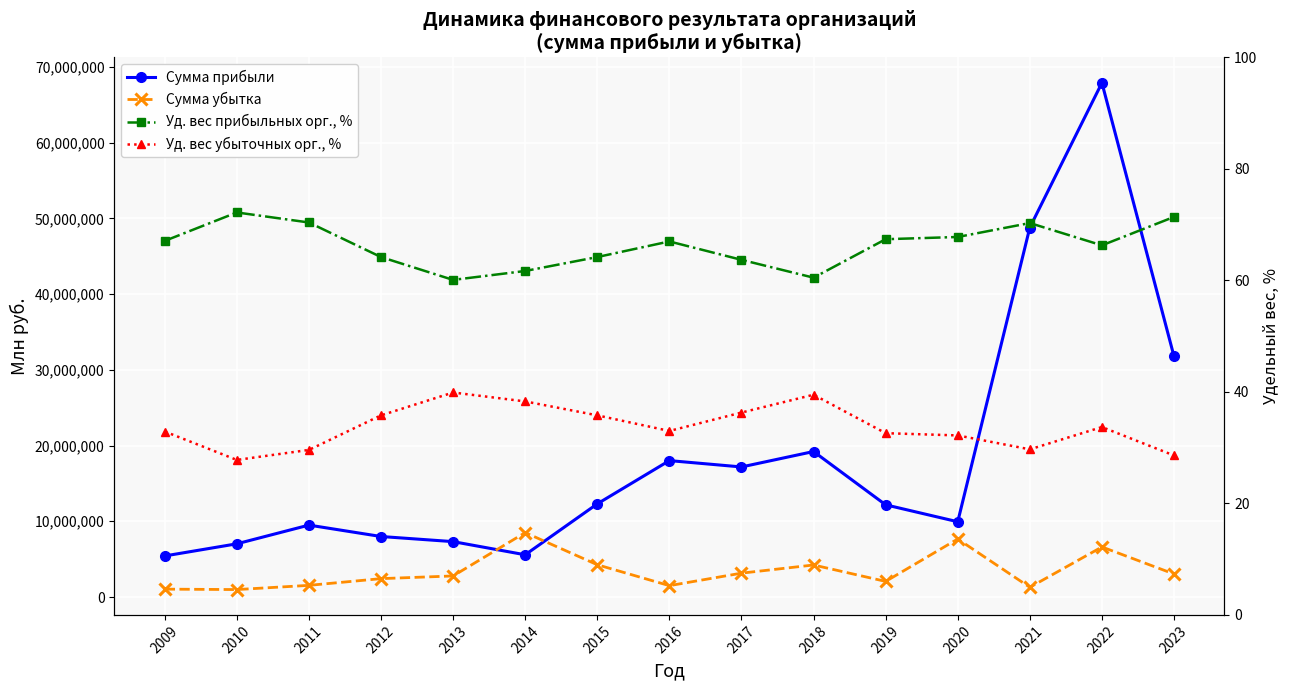

Reading left to right, transcribe all the data shown in this chart.

Сумма прибыли: 5425004.0	7027498.0	9497305.0	7991053.0	7315090.0	5578543.0	12302285.0	18012575.0	17173526.0	19210355.0	12174253.0	9939853.0	48782138.0	67885251.0	31771464.0
Сумма убытка: 1042853.0	986554.0	1542765.0	2428419.0	2784516.0	8504584.0	4261412.0	1502462.0	3152701.0	4231321.0	2063215.0	7663381.0	1286114.0	6612742.0	3041014.0
Уд. вес прибыльных орг., %: 67.1	72.2	70.4	64.2	60.1	61.7	64.2	67.0	63.7	60.5	67.4	67.8	70.3	66.3	71.4
Уд. вес убыточных орг., %: 32.9	27.8	29.6	35.8	39.9	38.3	35.8	33.0	36.3	39.5	32.6	32.2	29.7	33.7	28.6